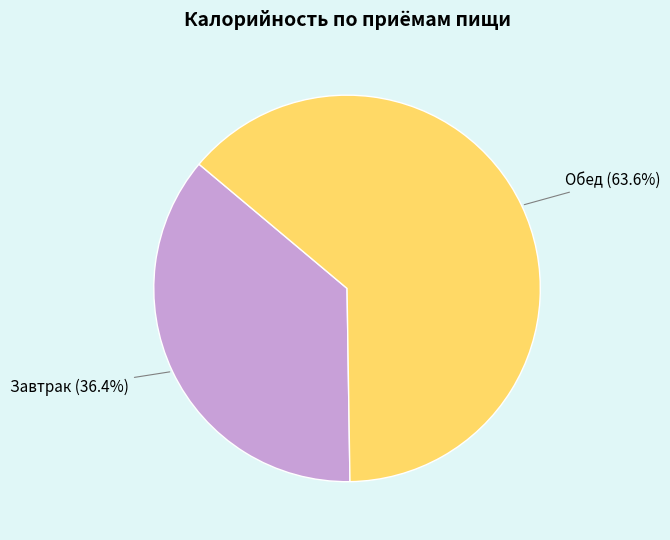

The Завтрак slice represents 36% of the pie. True or false?

True